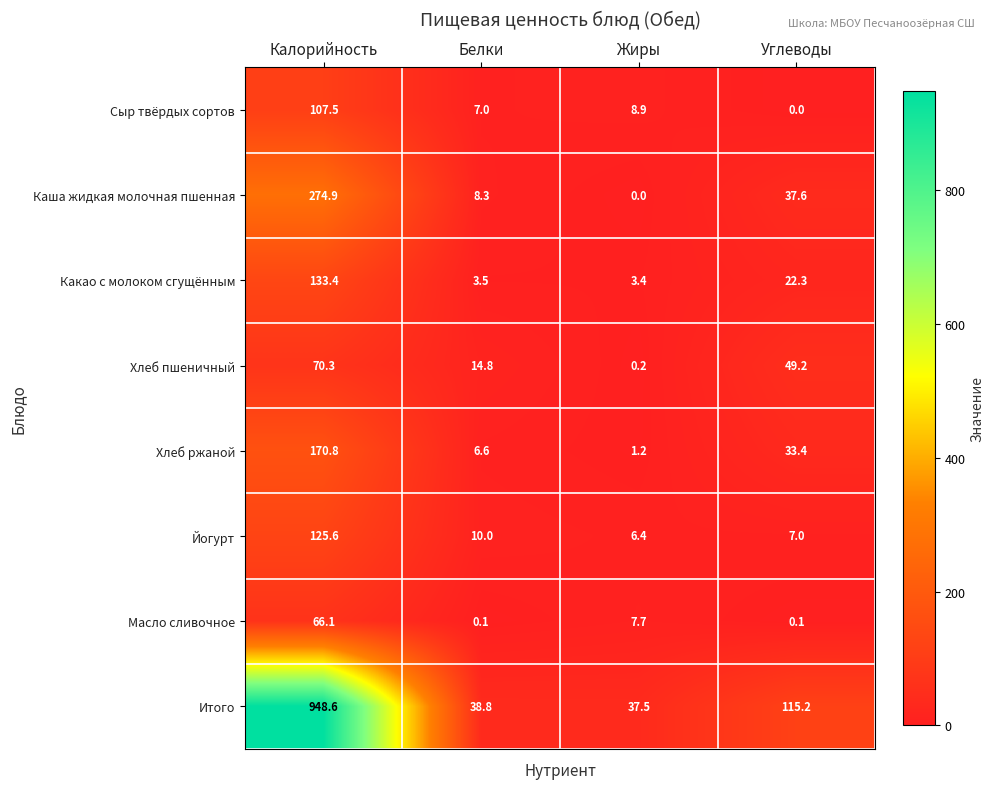

What is the sum of all Йогурт values?

149.0